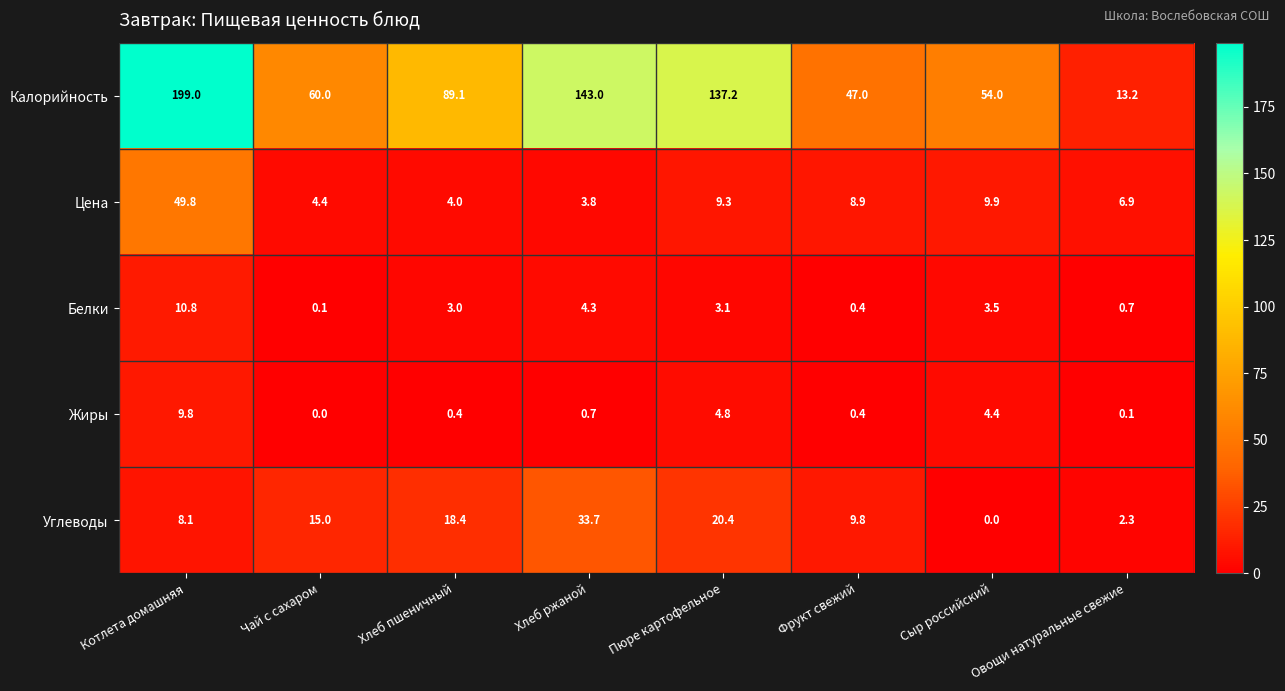

What is the spread (max minus min) of values at Котлета домашняя?

190.9